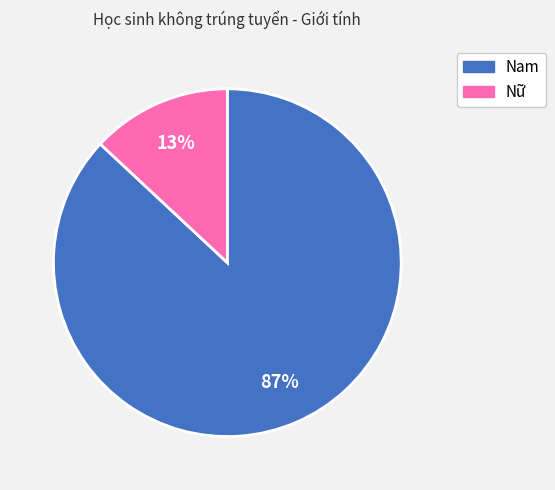

Is there a majority slice in this chart?

Yes